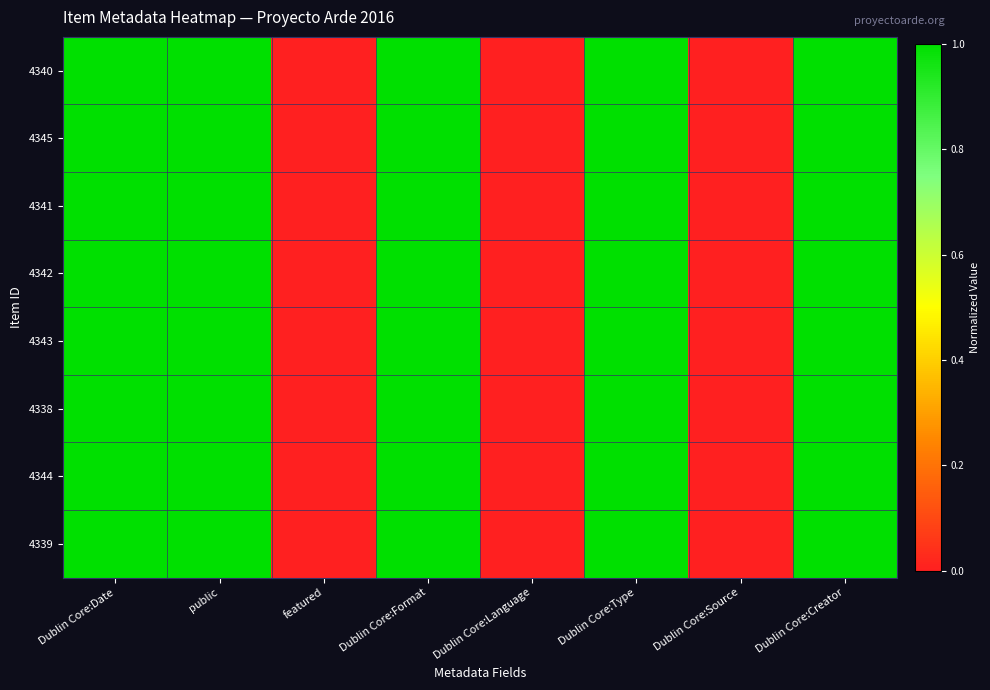

List the series in order of their peak value, highest first.

4340, 4345, 4341, 4342, 4343, 4338, 4344, 4339